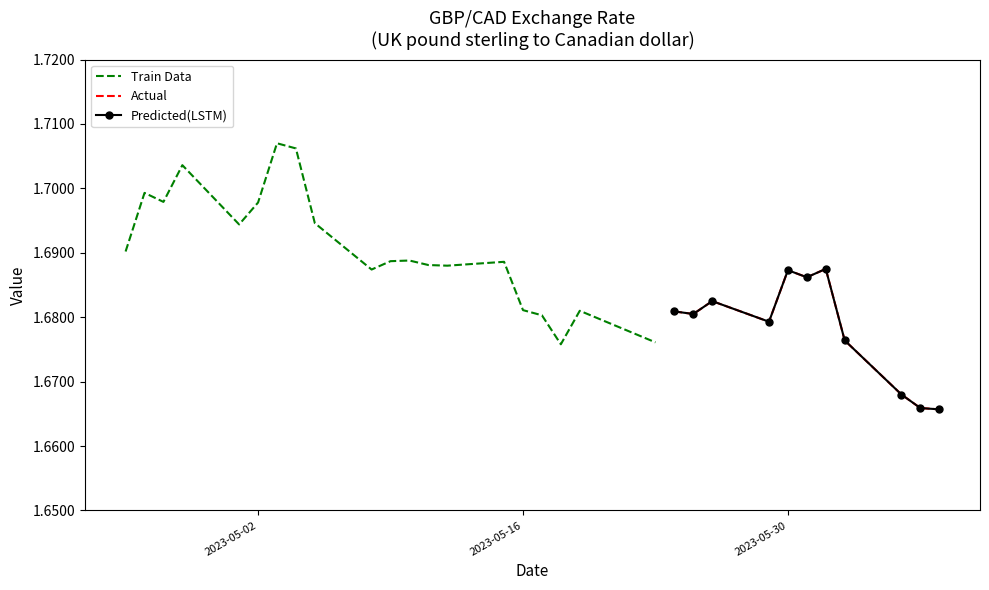

What is the approximate value at 13?

1.7